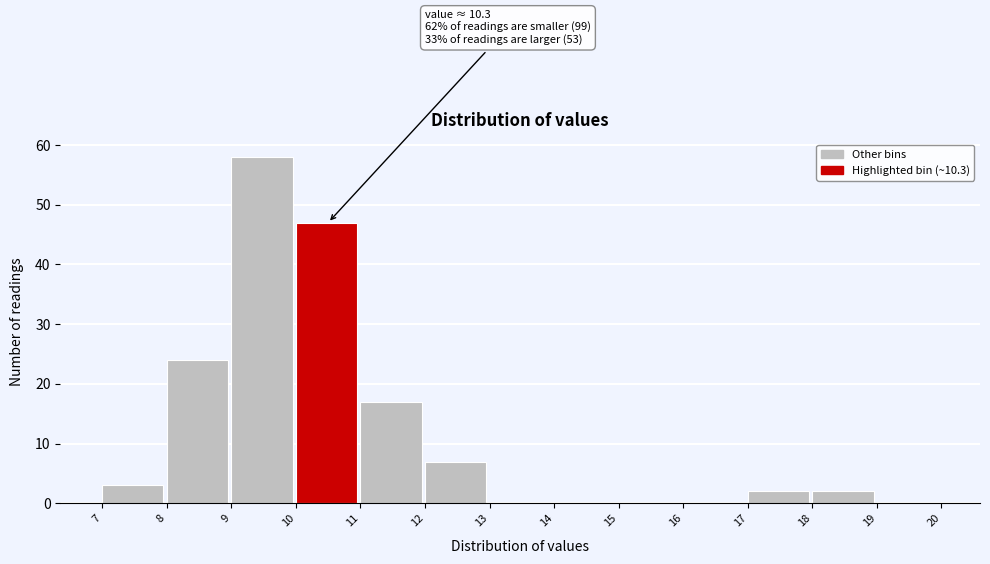

Which range on the x-axis has the tallest bar?

9 to 10